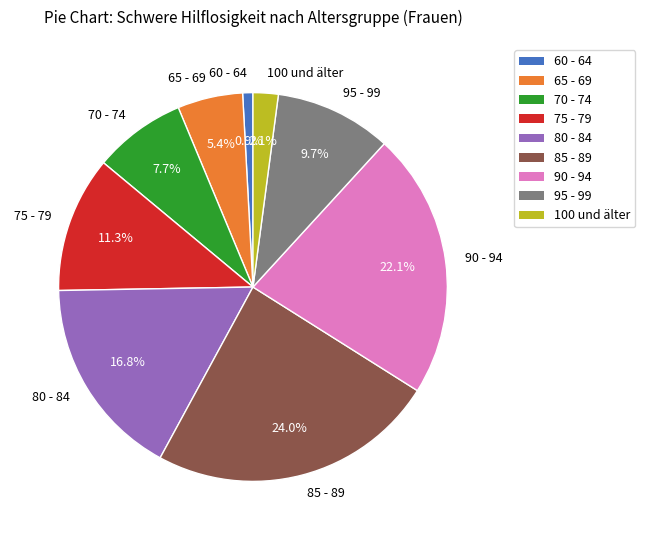

What portion of the pie excludes 90 - 94?

77.9%